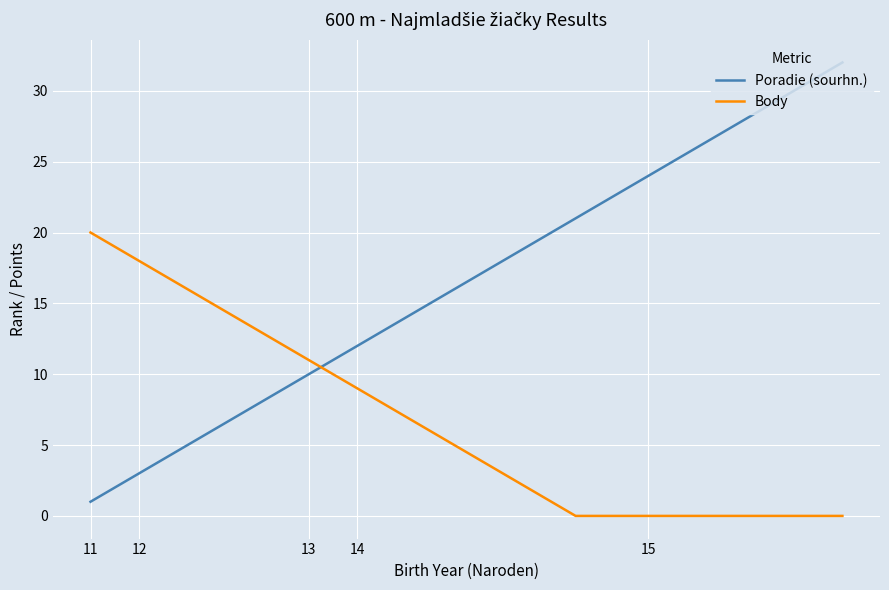

True or false: Poradie (sourhn.) and Body intersect in this chart.

True